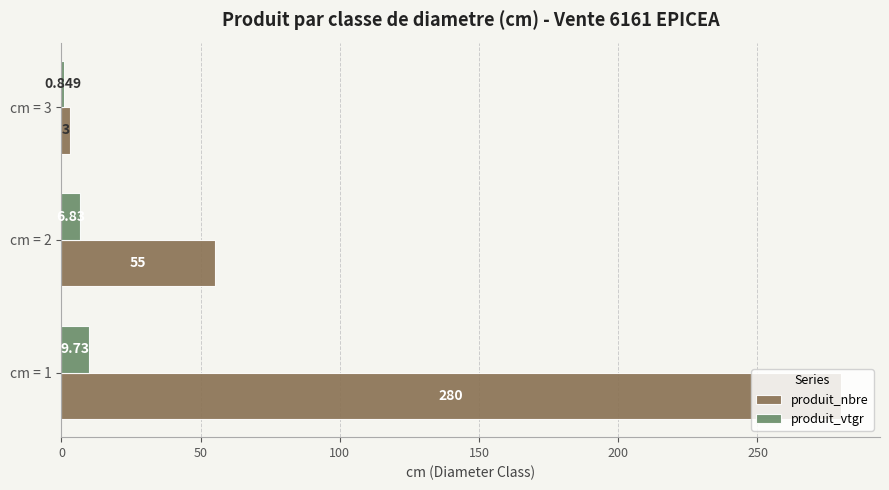

Which series has the largest range (max minus min)?

produit_nbre